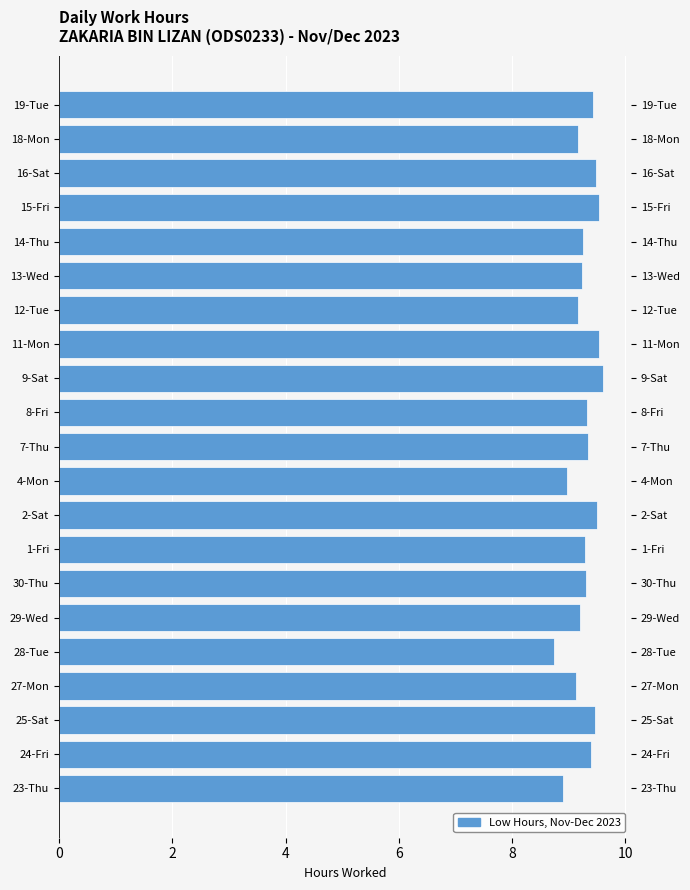

What is the maximum value shown in the chart?

9.6